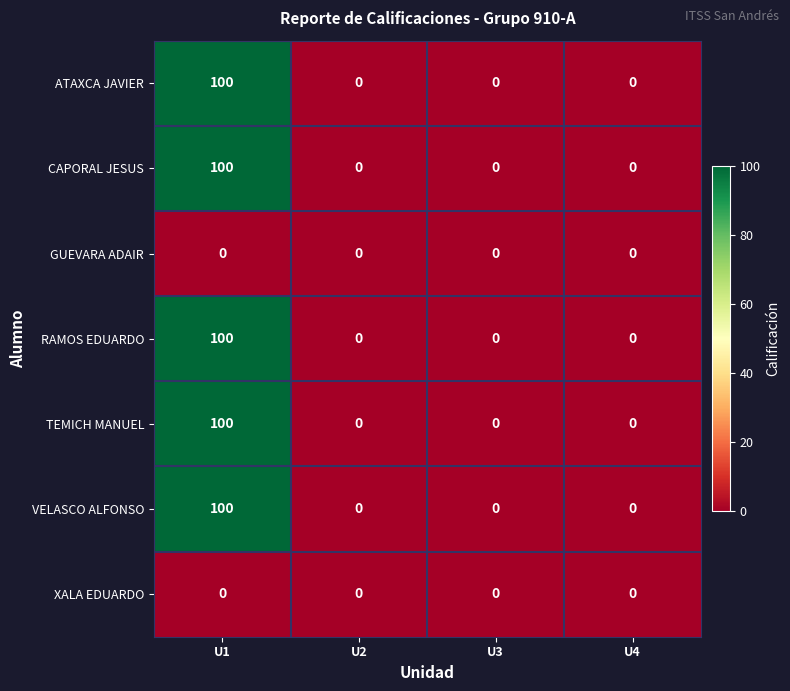

At how many categories does at least one series exceed 96?

1